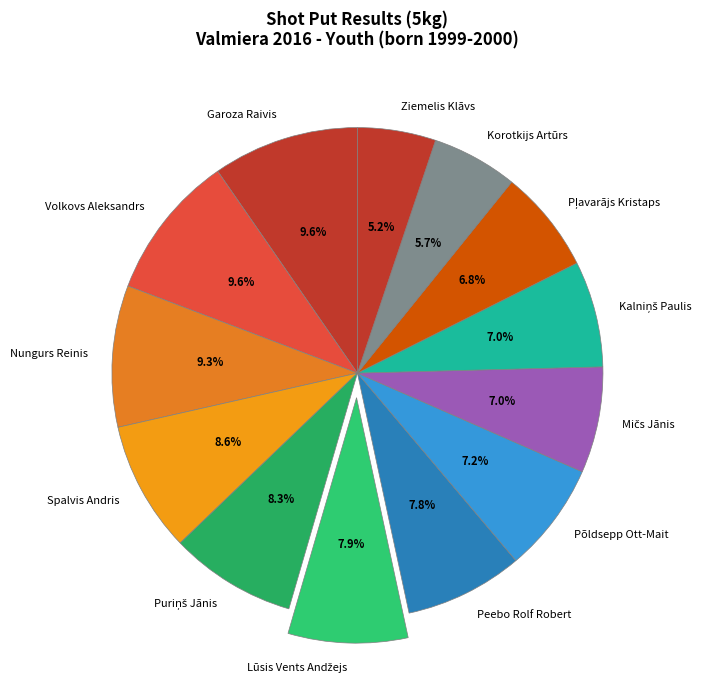

Does any single category account for the majority?

No